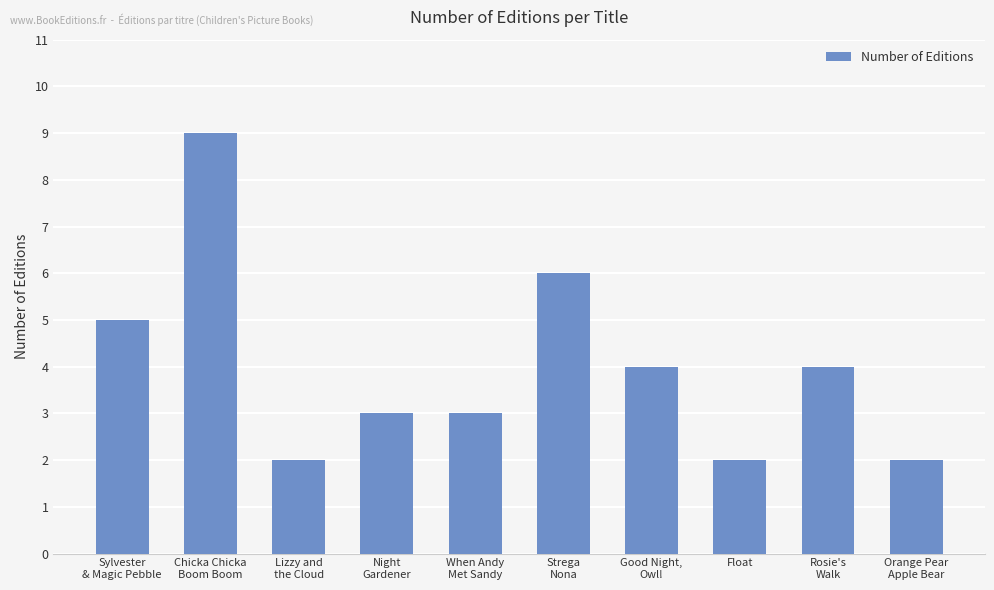

What is the sum of all values?

40